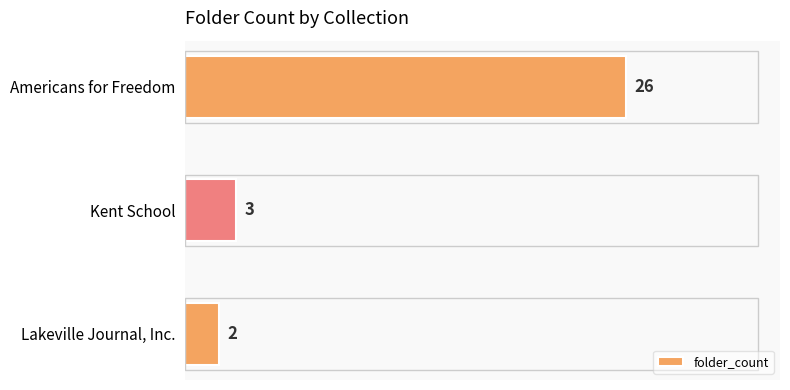

What is the smallest value displayed?

2